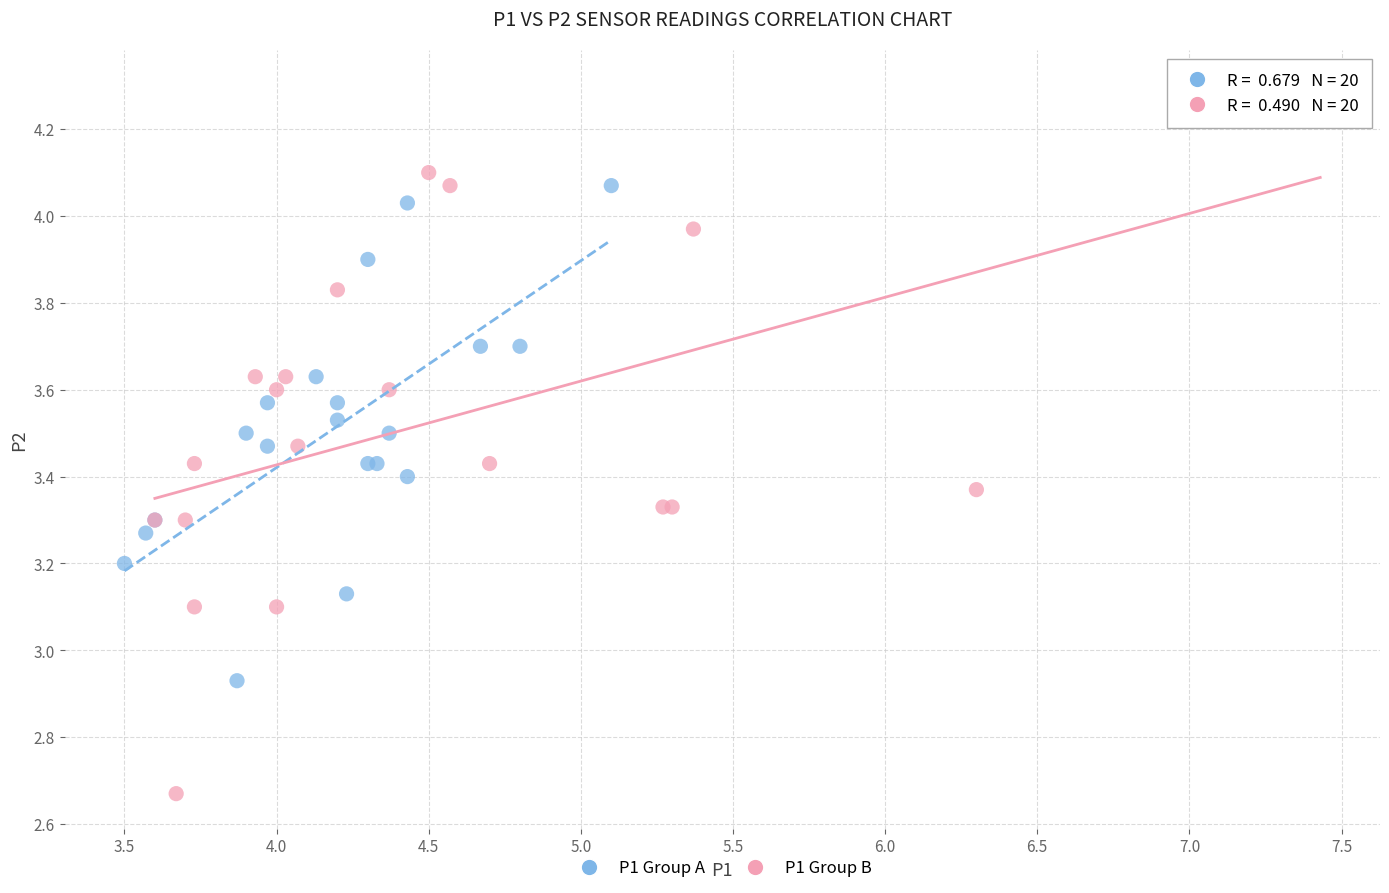

What are all the series names shown in the legend?

P1 Group A, P1 Group B